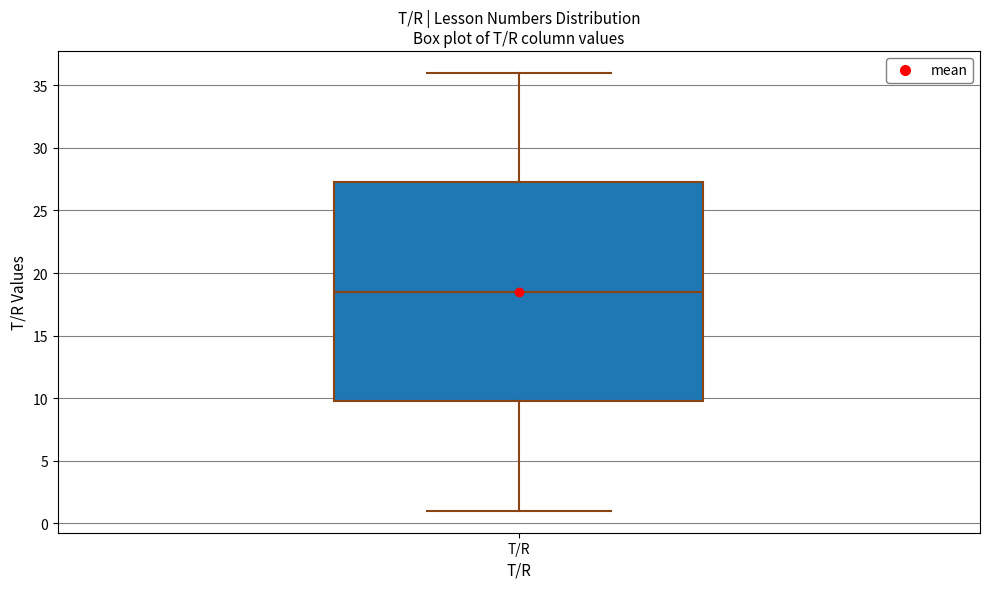

Where does the lower whisker of the box for T/R end on the y-axis? The values are not printed on the chart, so give them approximately, as read against the axis.

1.0